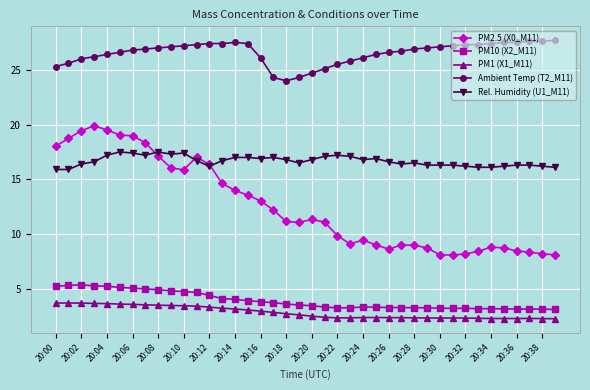

Rank the series by their maximum value, from lowest to highest.

PM1 (X1_M11), PM10 (X2_M11), Rel. Humidity (U1_M11), PM2.5 (X0_M11), Ambient Temp (T2_M11)